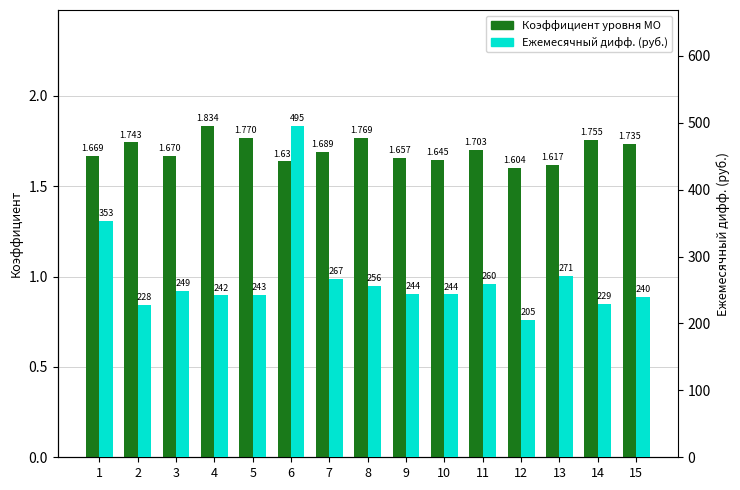

What is the total value across all series at 13?

272.6